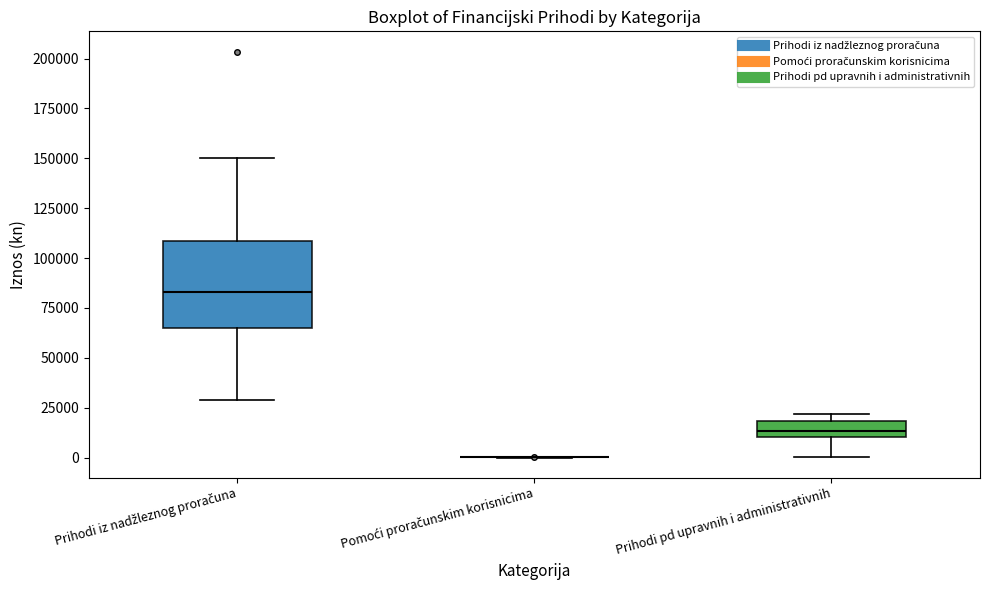

Reading left to right, read every box against the y-axis: the position of its median line, the range the box covers, and the ends of its whiskers. The values are not printed on the chart, so give them approximately, as read against the axis.

Prihodi iz nadžleznog proračuna: median 85000, box 65000 to 110000, whiskers 30000 to 150000
Pomoći proračunskim korisnicima: box collapsed to a line at 0, whiskers 0 to 0
Prihodi pd upravnih i administrativnih: median 15000, box 10000 to 20000, whiskers 0 to 20000 (just above the box's upper edge)